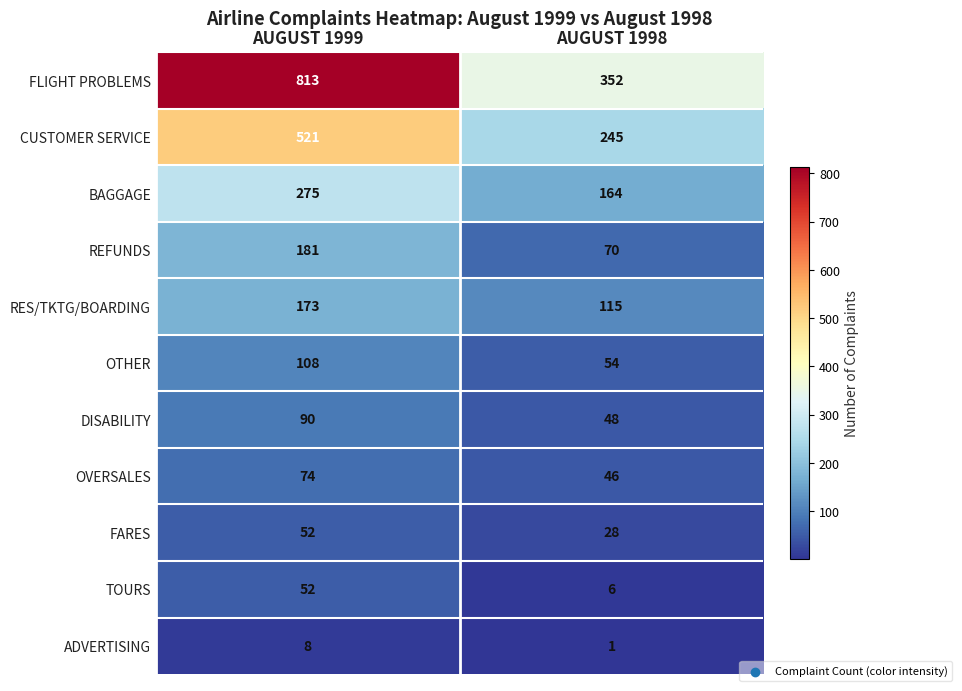

What is the maximum value for CUSTOMER SERVICE?

521